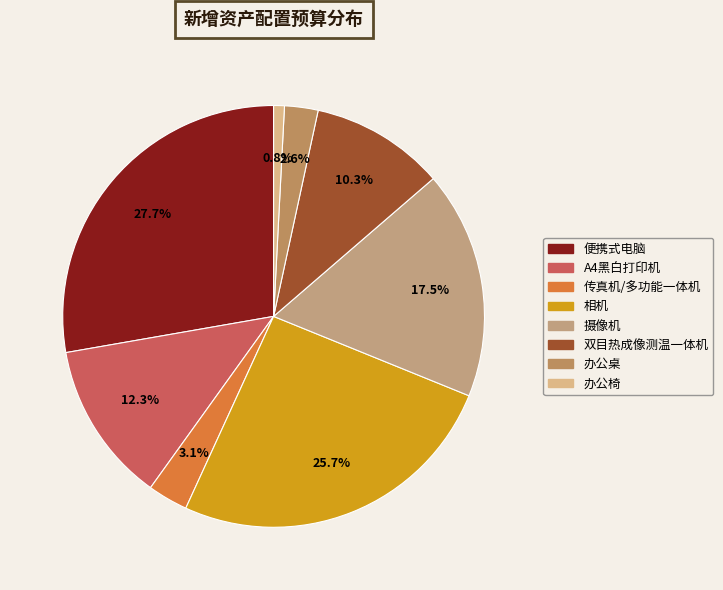

Count the number of slices in the pie.

8